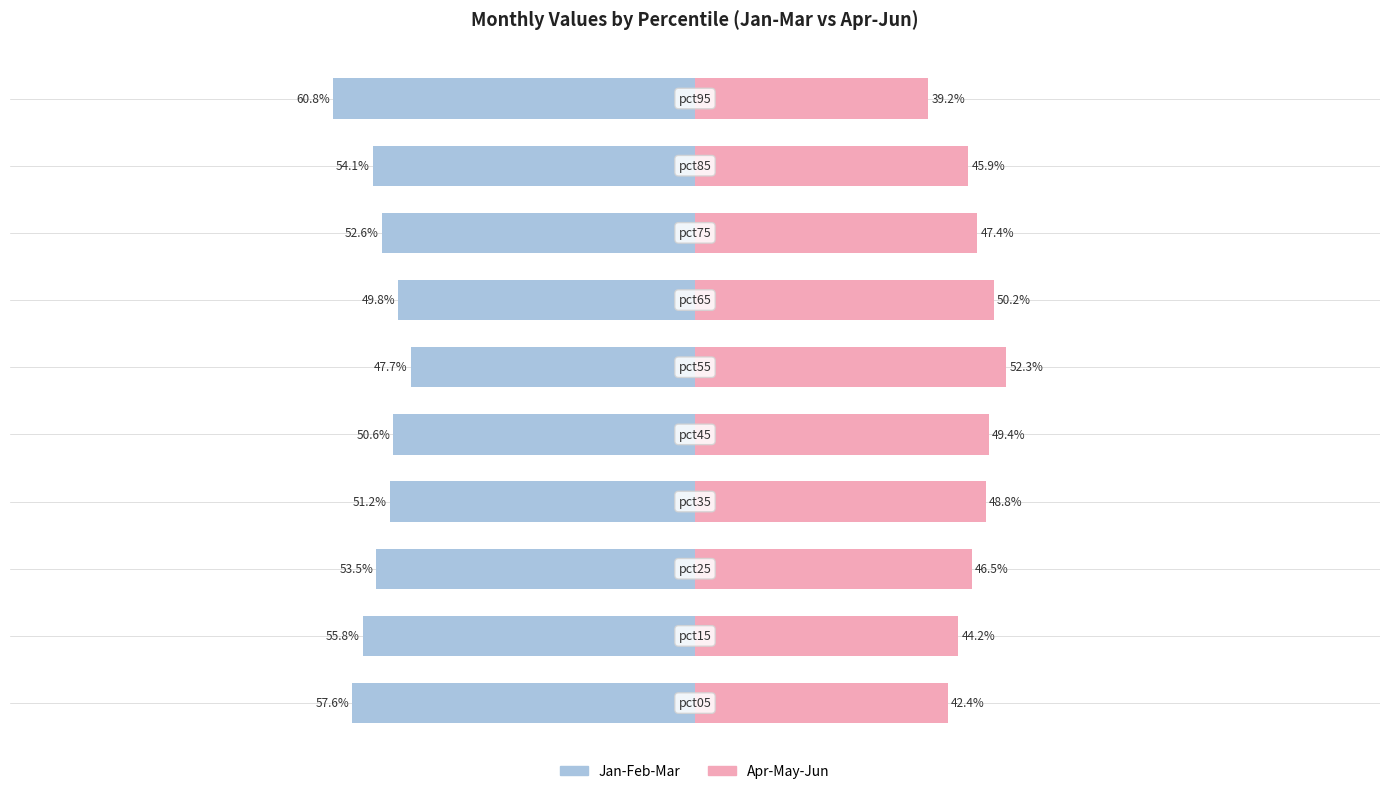

What is the sum of all Jan-Feb-Mar values?

-533.7